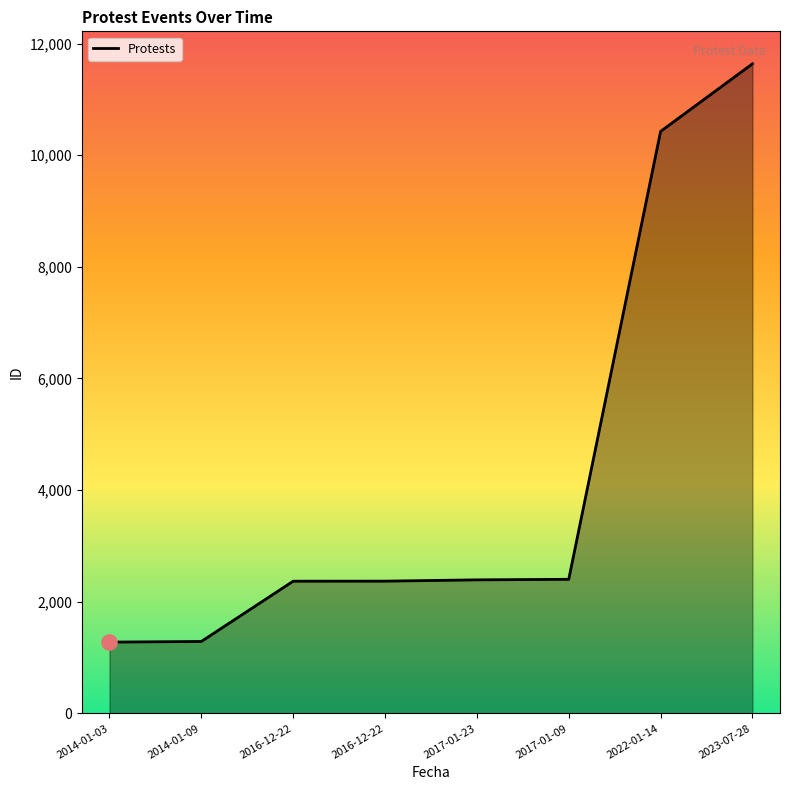

Between 2017-01-09 and 2022-01-14, which is larger?

2022-01-14